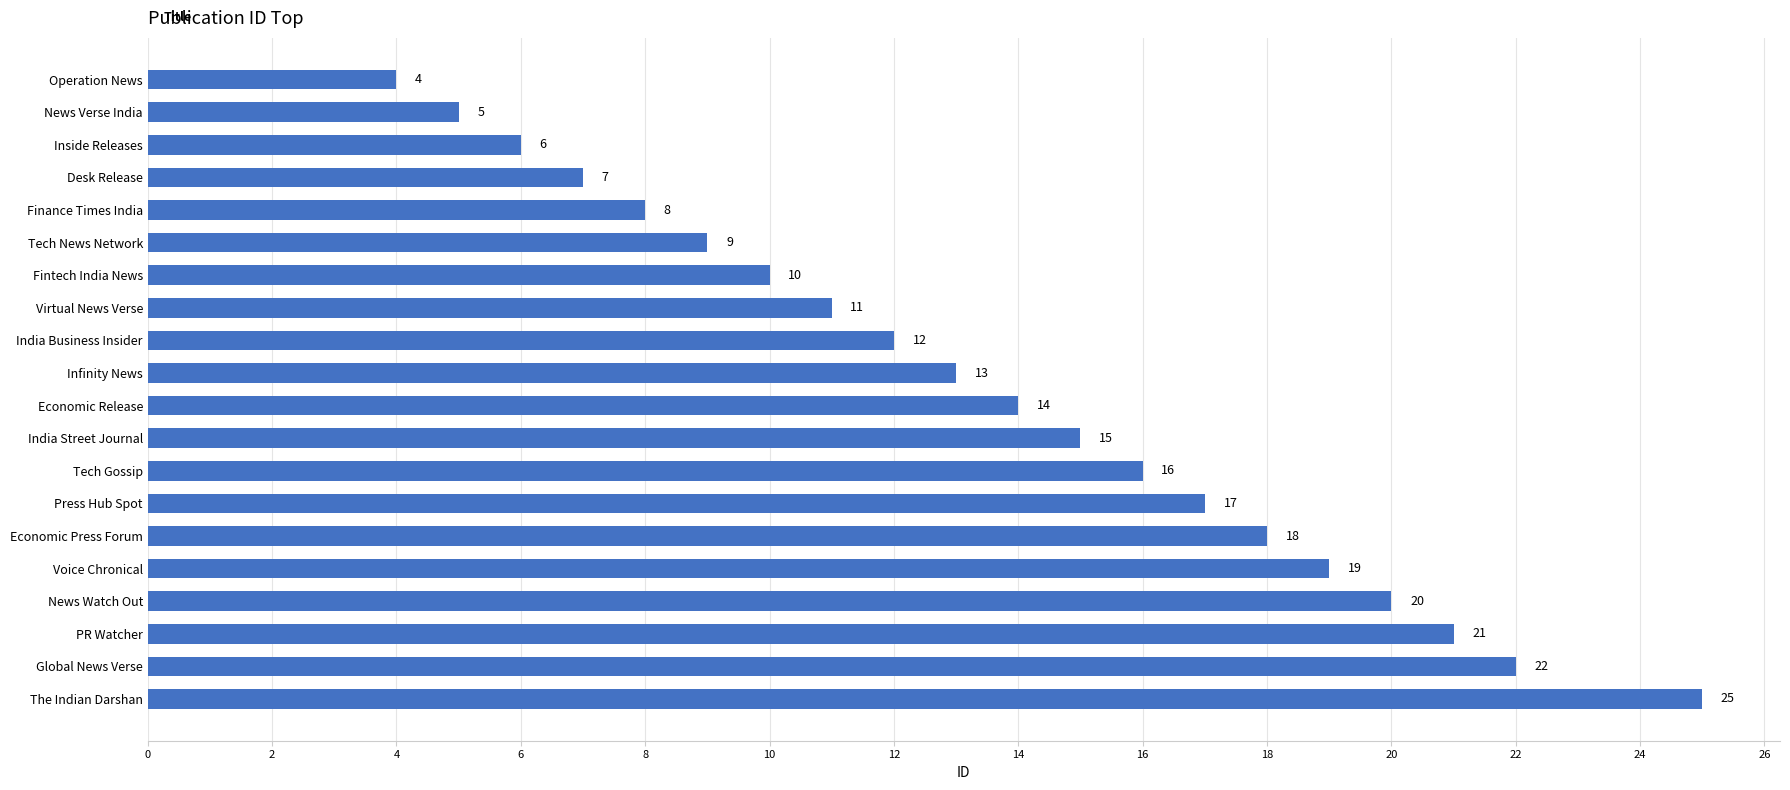

The chart shows a value of 11 at Finance Times India. True or false?

False